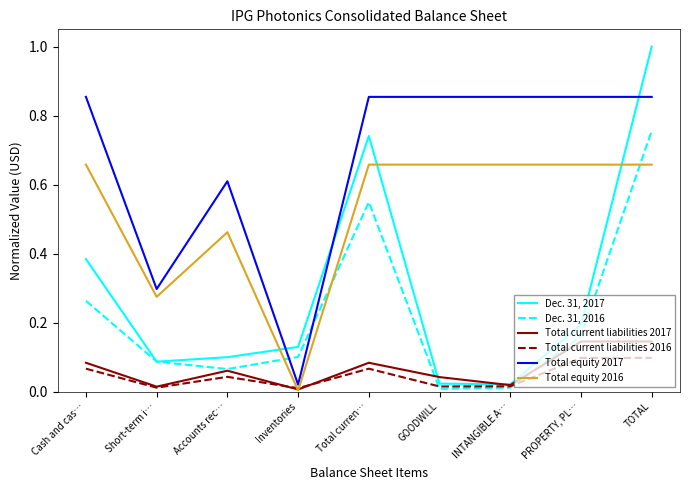

True or false: Total current liabilities 2017 and Total equity 2017 cross at least once.

False